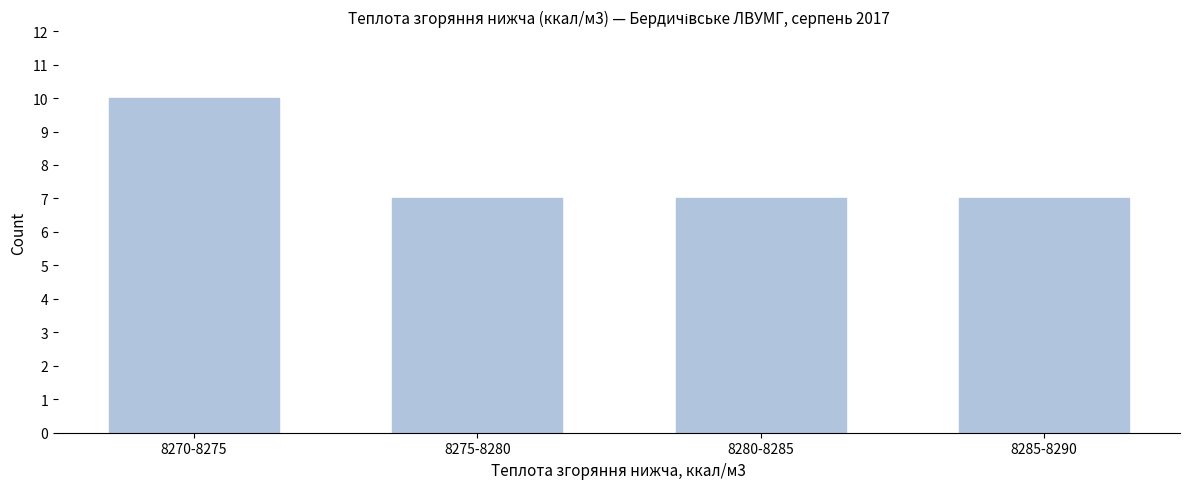

Reading left to right, what are all the values shown in this chart?

8270-8275=10	8275-8280=7	8280-8285=7	8285-8290=7